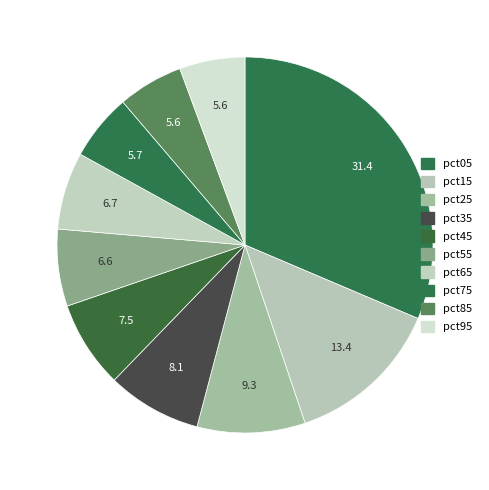

Count the number of slices in the pie.

10